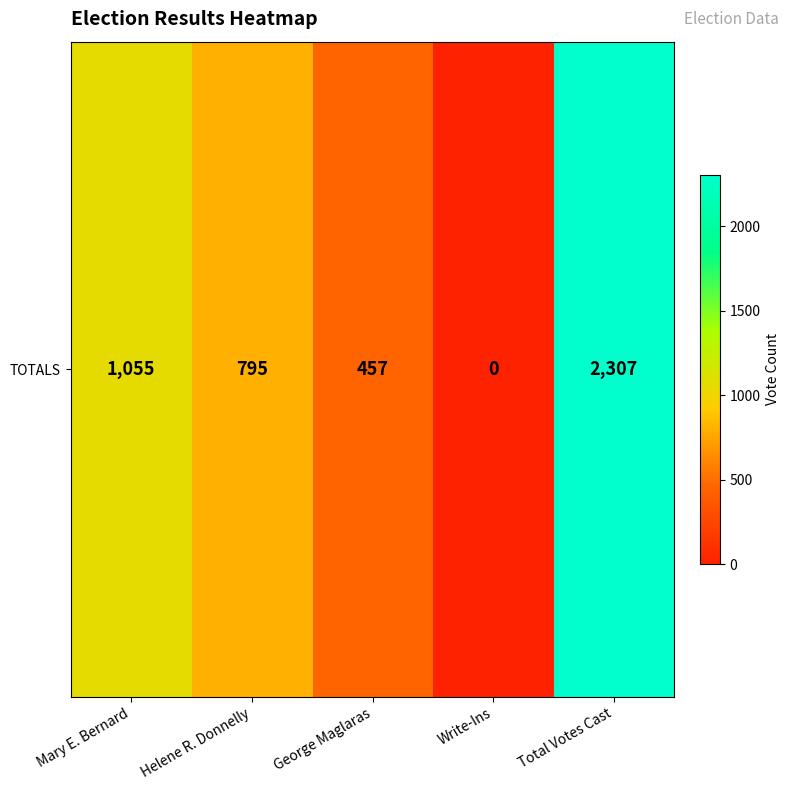

Is it true that the value at Write-Ins is 0?

True